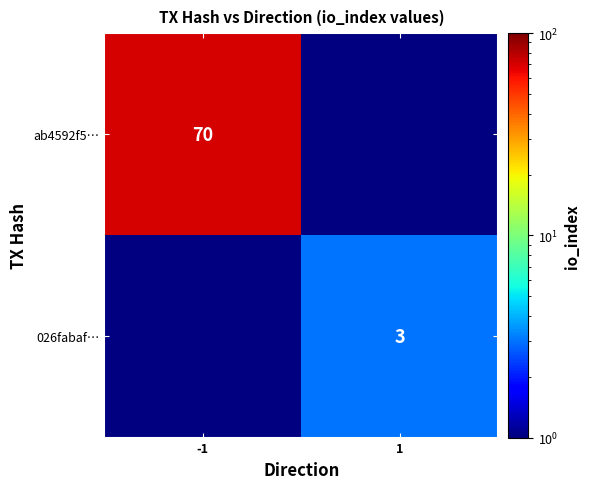

Count the number of categories in the chart.

2